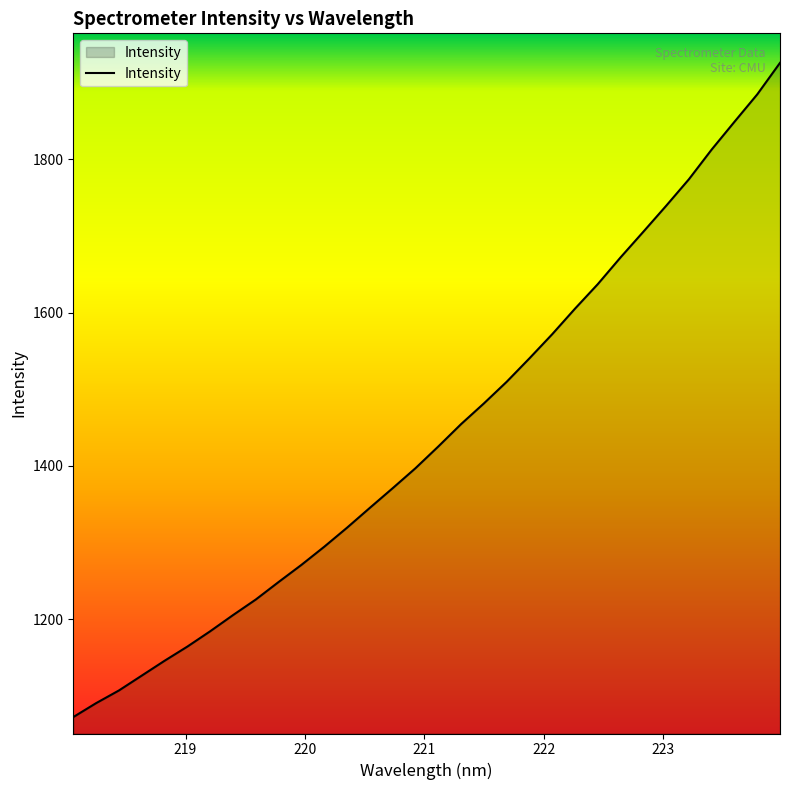

Reading right to left, extract all data points from this chart.

1926.1	1884.9	1849.2	1813.0	1774.2	1739.5	1705.7	1672.2	1637.2	1605.3	1571.9	1540.4	1509.8	1481.5	1454.5	1425.3	1397.0	1370.9	1345.3	1319.4	1294.5	1270.9	1248.5	1225.7	1205.3	1184.2	1164.2	1145.7	1126.3	1106.9	1090.4	1072.2